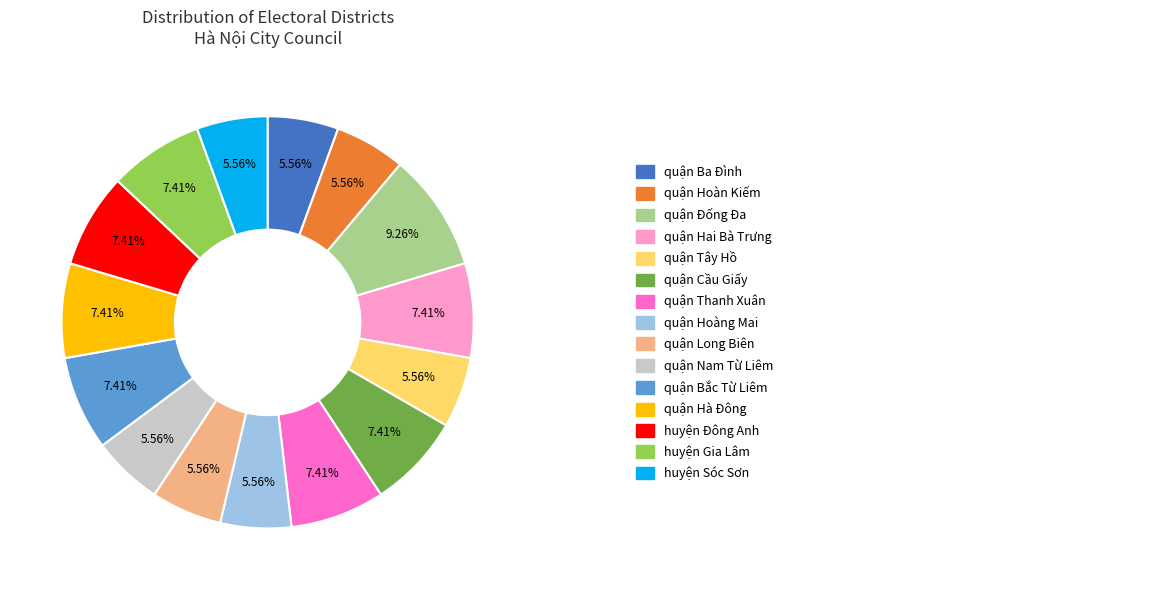

Is there any slice that represents more than half of the pie?

No